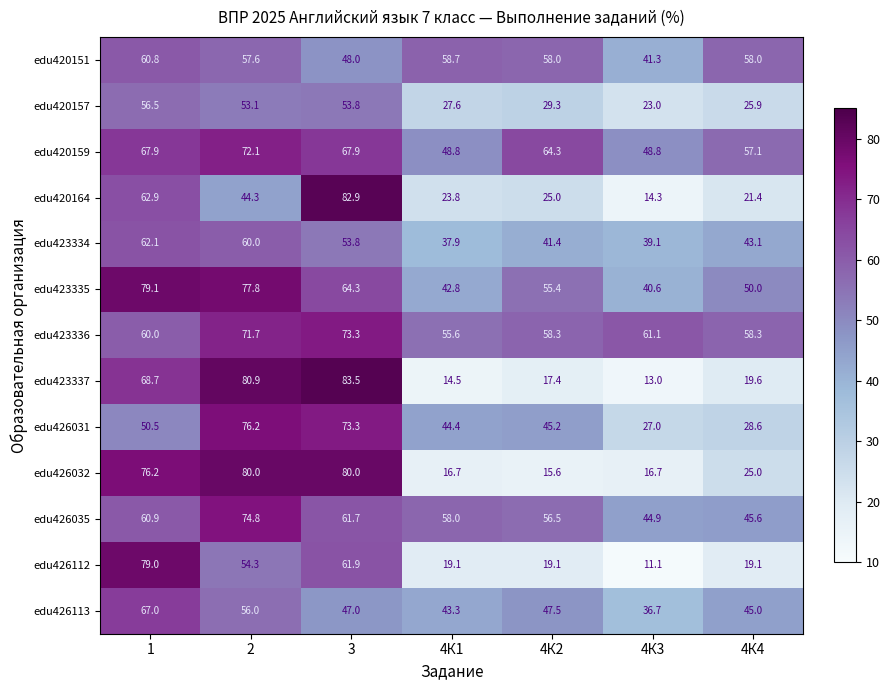

Which series has the largest total across all categories?

edu423336